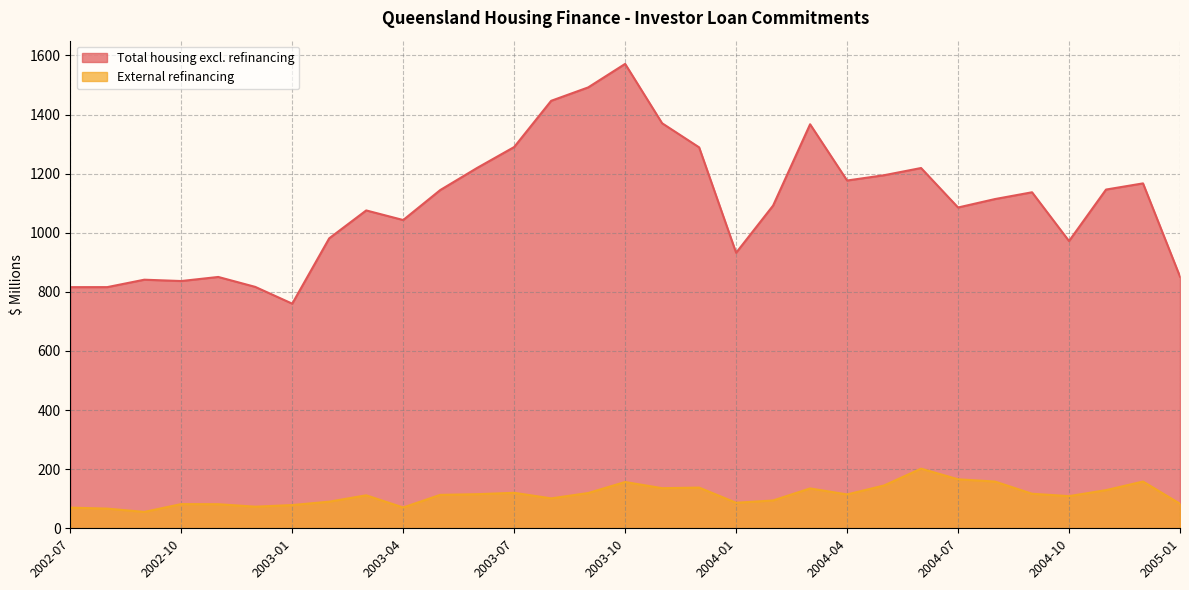

How many interior local peaks does the Total housing excl. refinancing series have?

8